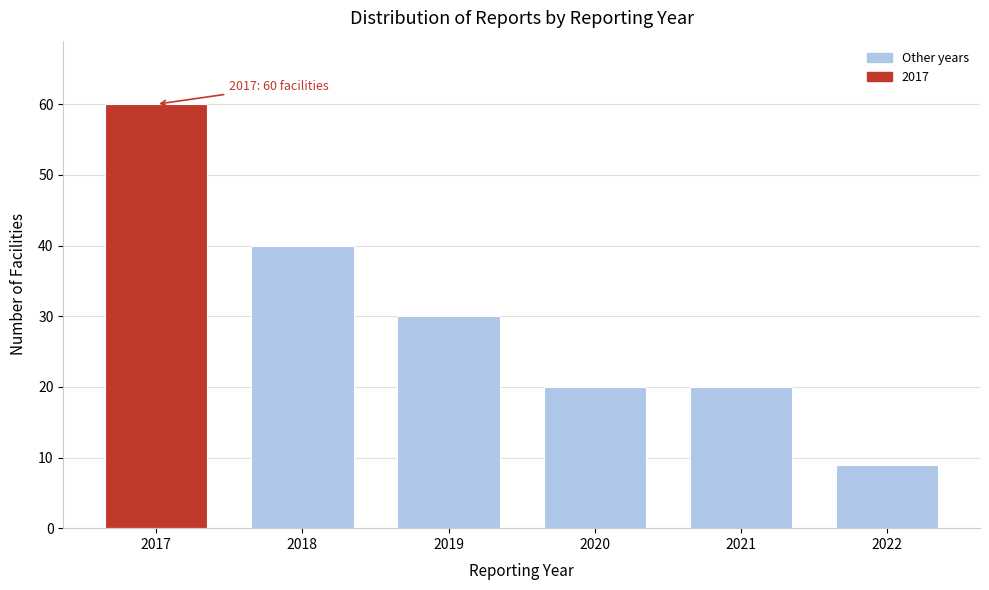

Reading left to right, extract all data points from this chart.

2017=60	2018=40	2019=30	2020=20	2021=20	2022=9